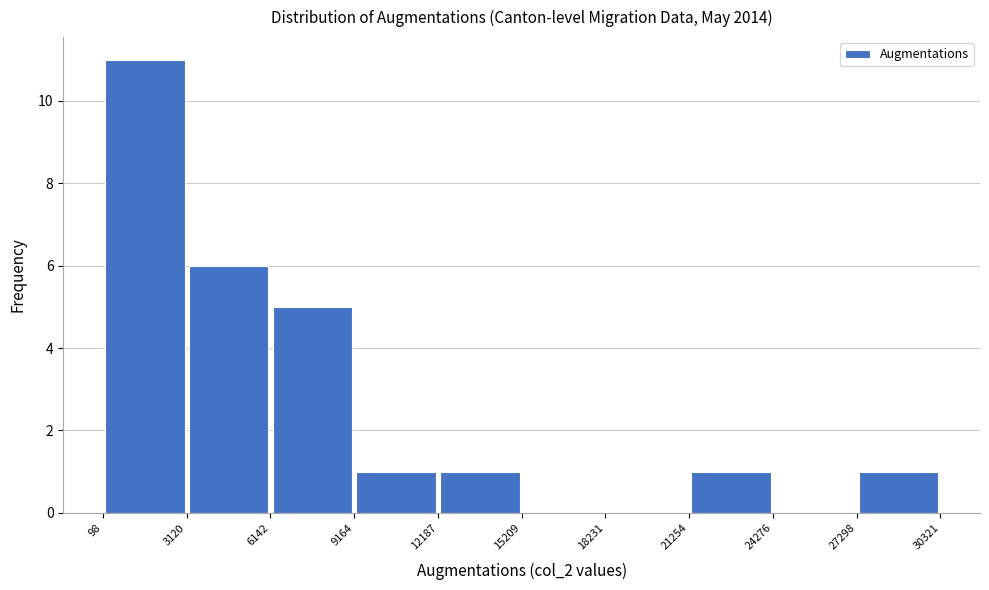

What is the height of the bar covering 98 to 3120 on the x-axis? The values are not printed on the chart, so give them approximately, as read against the axis.

11